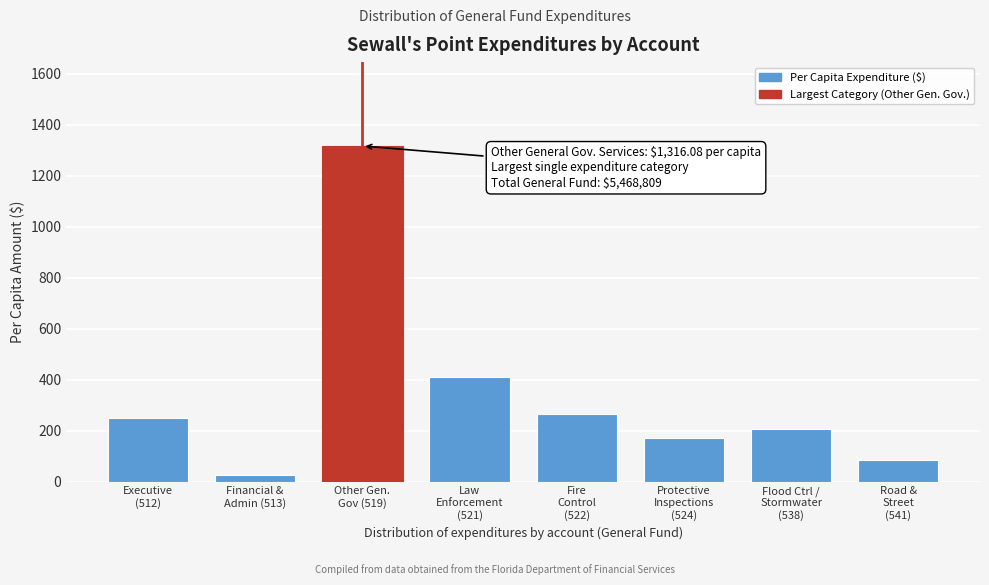

Reading left to right, list all the values displayed in this chart.

250.8	26.7	1316.1	408.3	265.6	170.6	204.1	84.1